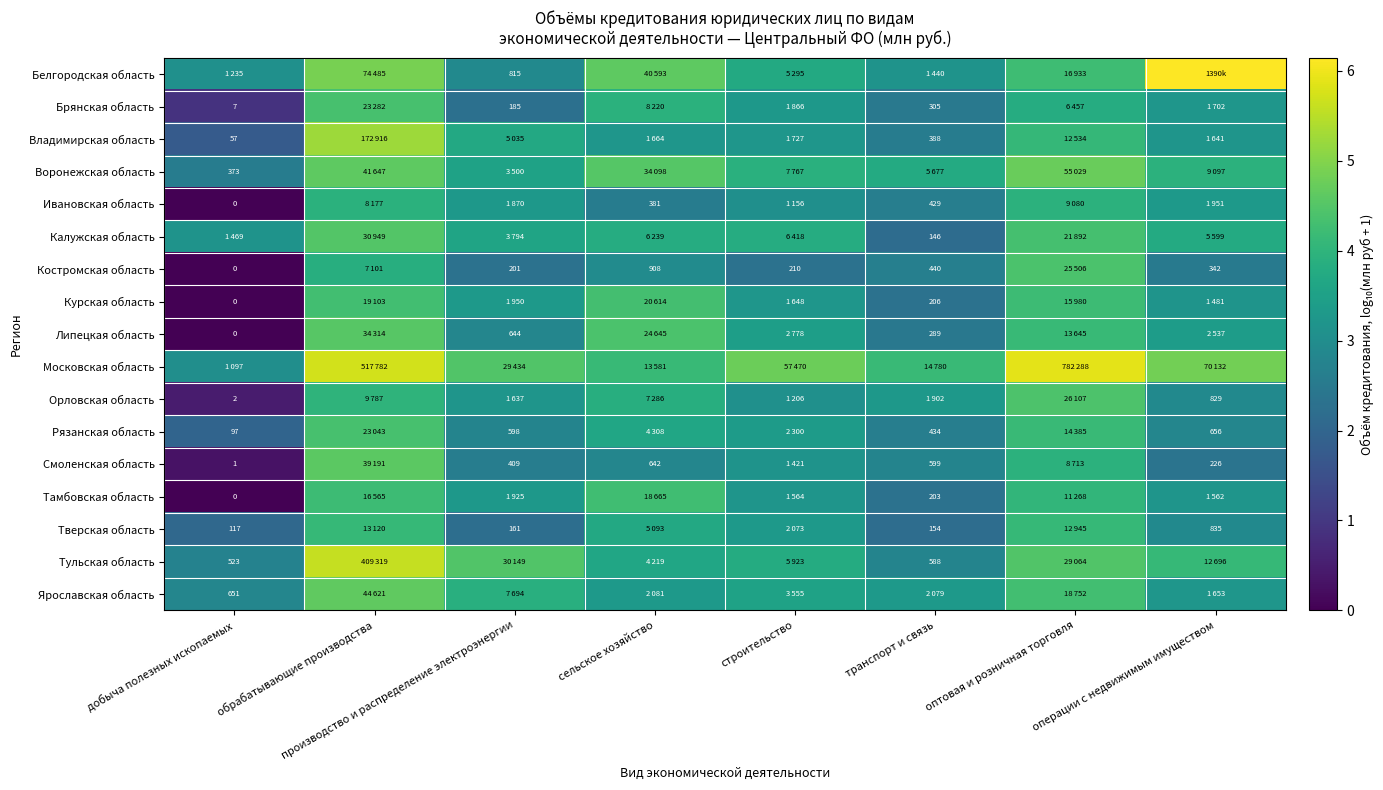

Which category has the highest value across all series?

операции с недвижимым имуществом